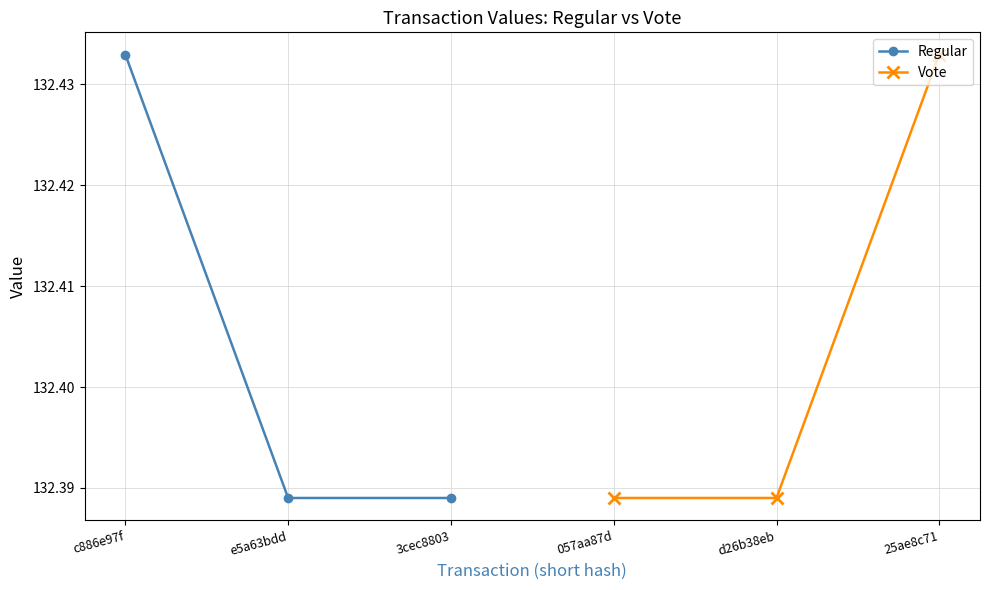

At how many categories does at least one series exceed 132?

6